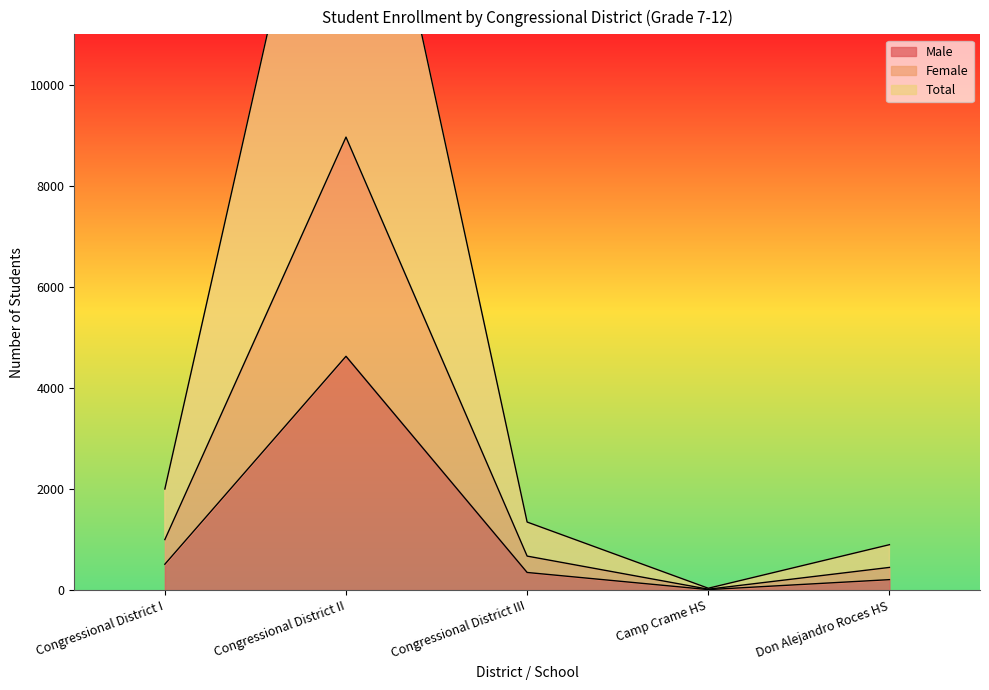

What position from the left is Camp Crame HS?

4